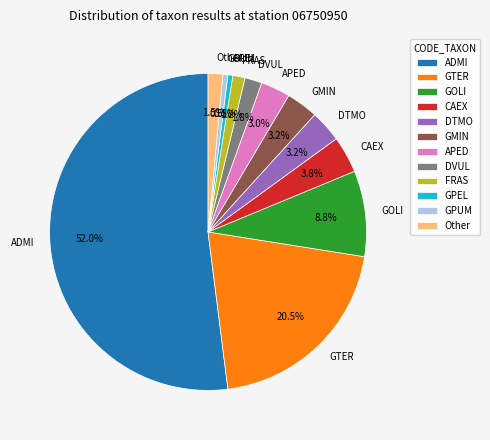

How many slices are in this pie chart?

12